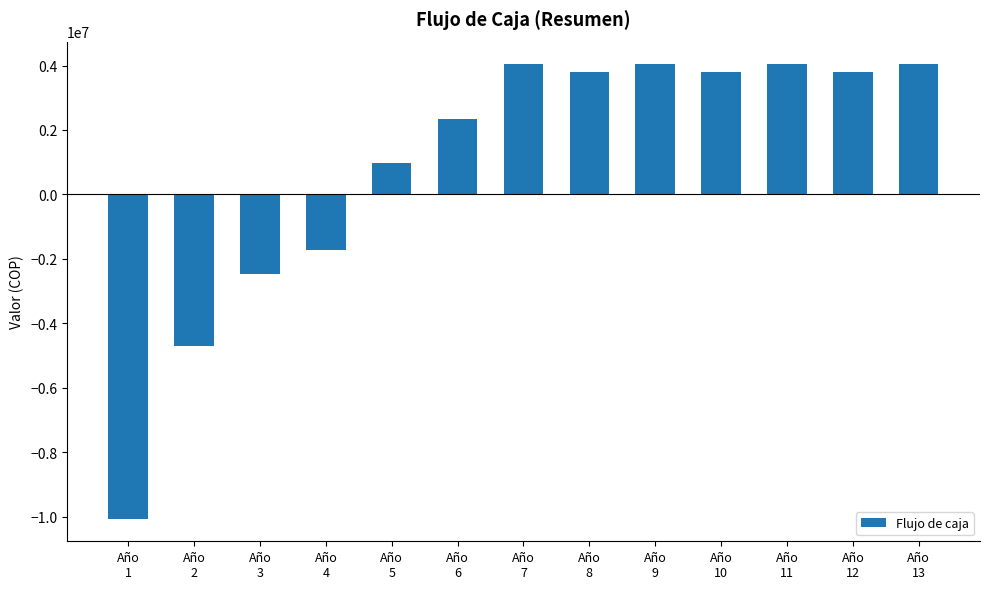

Read the value at Año
7.

4036829.8